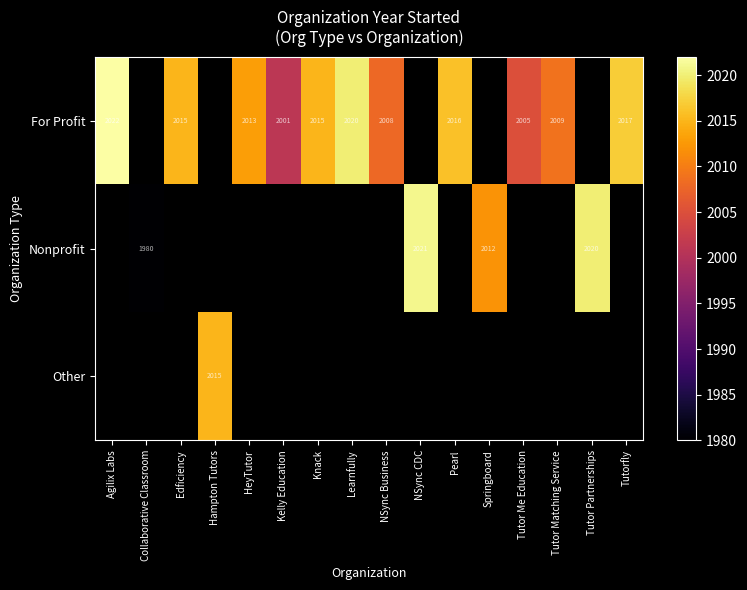

True or false: For Profit has a value of 2015 at Edficiency.

True